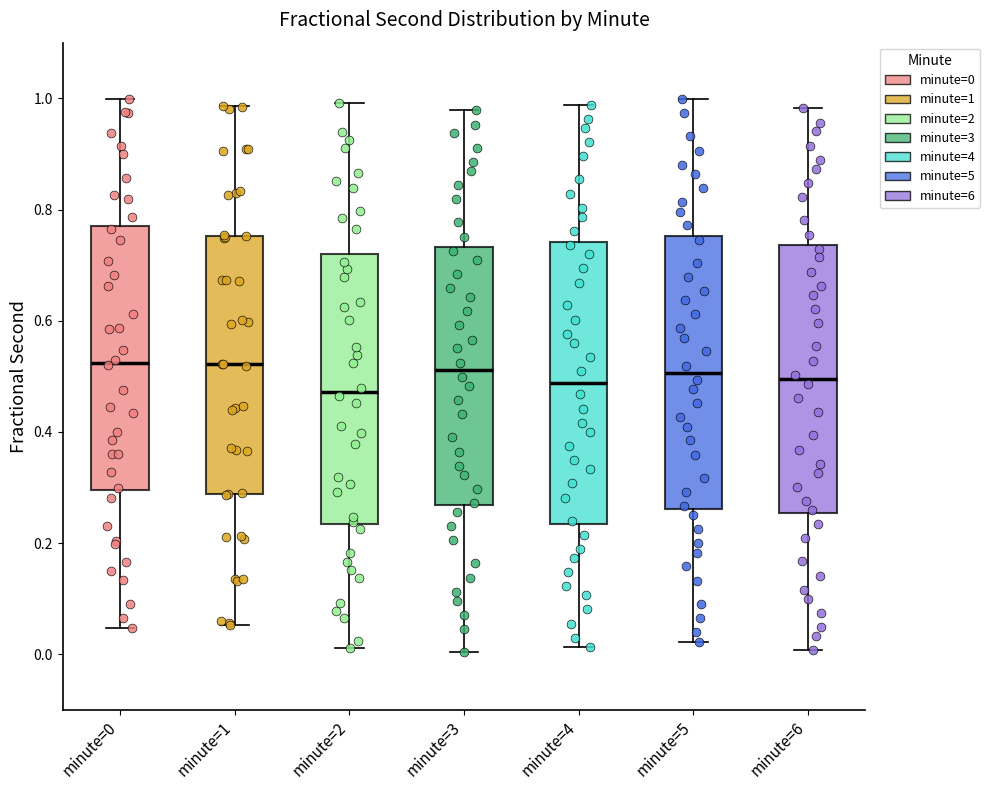

Reading left to right, read every box against the y-axis: the position of its median line, the range the box covers, and the ends of its whiskers. The values are not printed on the chart, so give them approximately, as read against the axis.

minute=0: median 0.52, box 0.30 to 0.78, whiskers 0.04 to 1.00
minute=1: median 0.52, box 0.28 to 0.76, whiskers 0.06 to 0.98
minute=2: median 0.48, box 0.24 to 0.72, whiskers 0.02 to 1.00
minute=3: median 0.52, box 0.26 to 0.74, whiskers 0.00 to 0.98
minute=4: median 0.48, box 0.24 to 0.74, whiskers 0.02 to 0.98
minute=5: median 0.50, box 0.26 to 0.76, whiskers 0.02 to 1.00
minute=6: median 0.50, box 0.26 to 0.74, whiskers 0.00 to 0.98